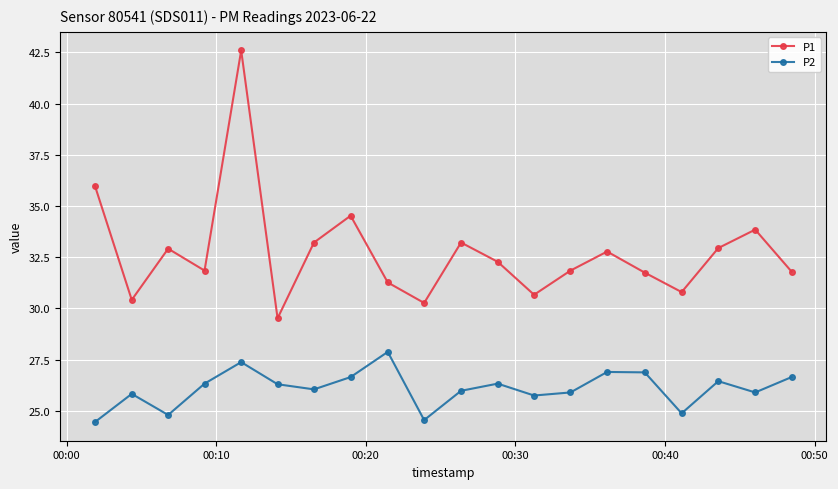

Which series has the largest total across all categories?

P1